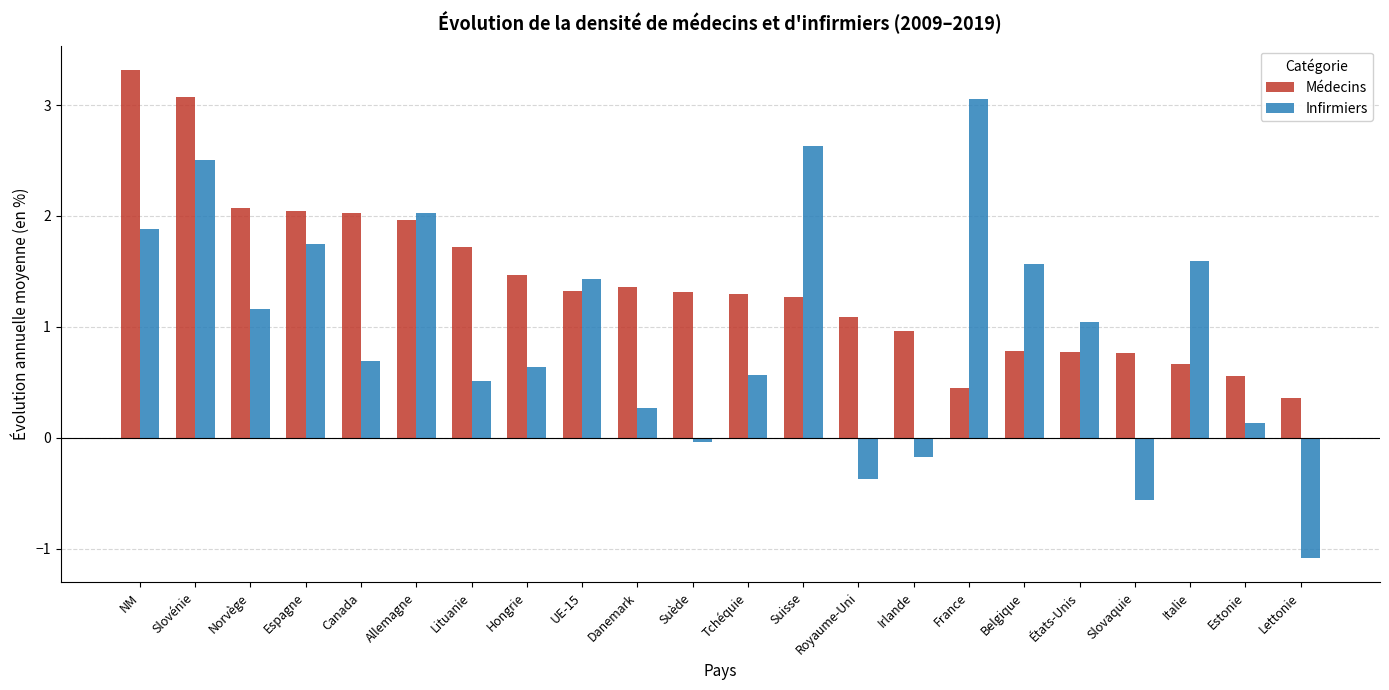

What is the sum of all Médecins values?

30.7